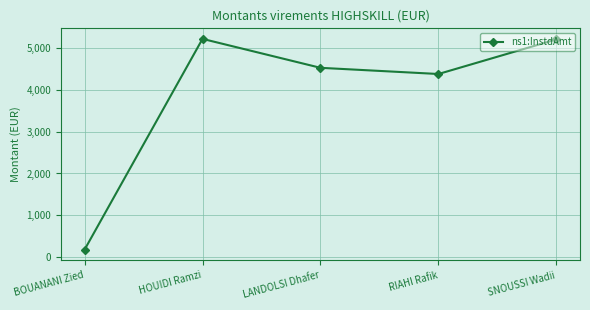

What is the value of the 2nd point from the left?

5213.9